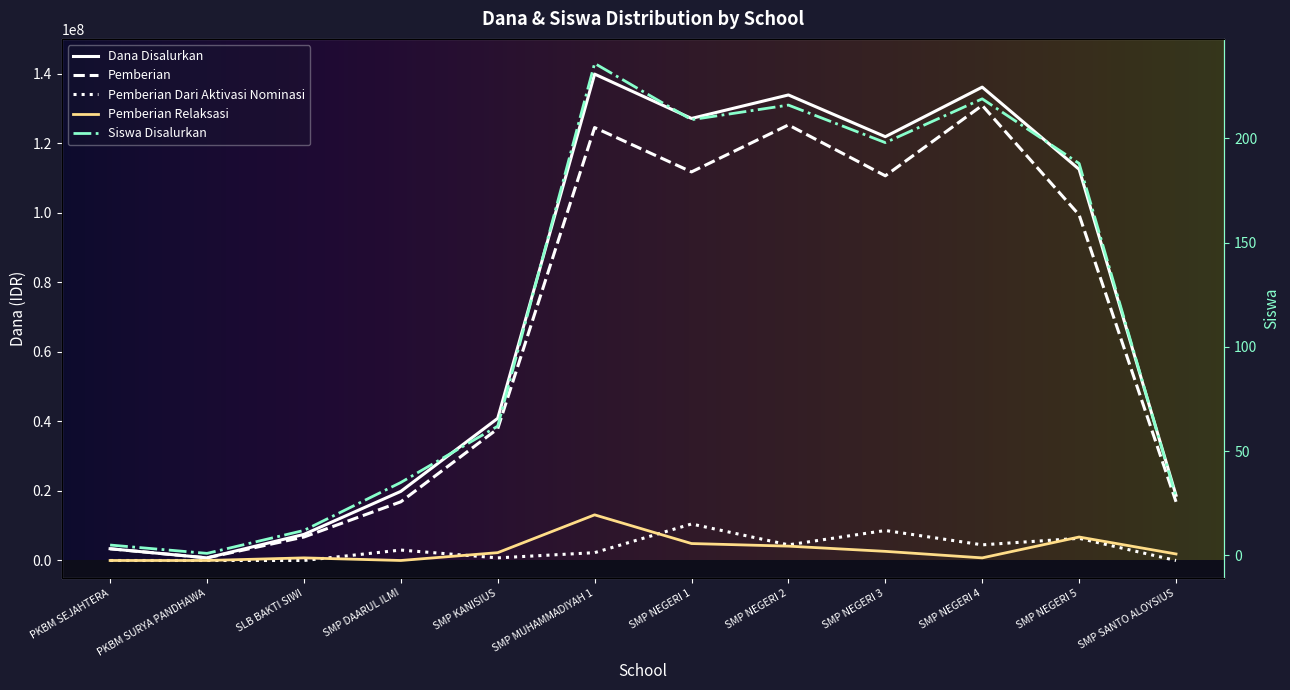

True or false: Siswa Disalurkan and Dana Disalurkan cross at least once.

False